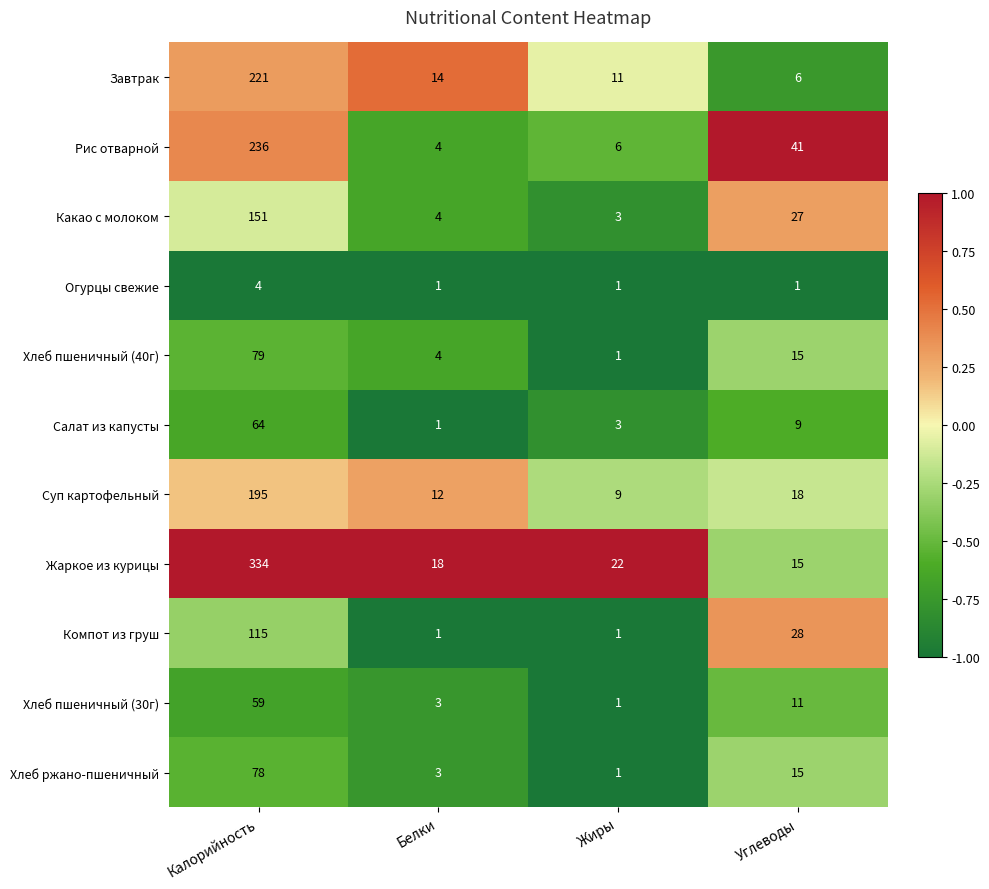

What is the maximum value shown in the chart?

334